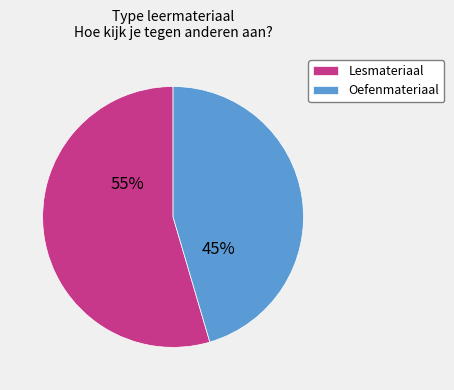

What is the smallest slice in the pie chart?

Oefenmateriaal